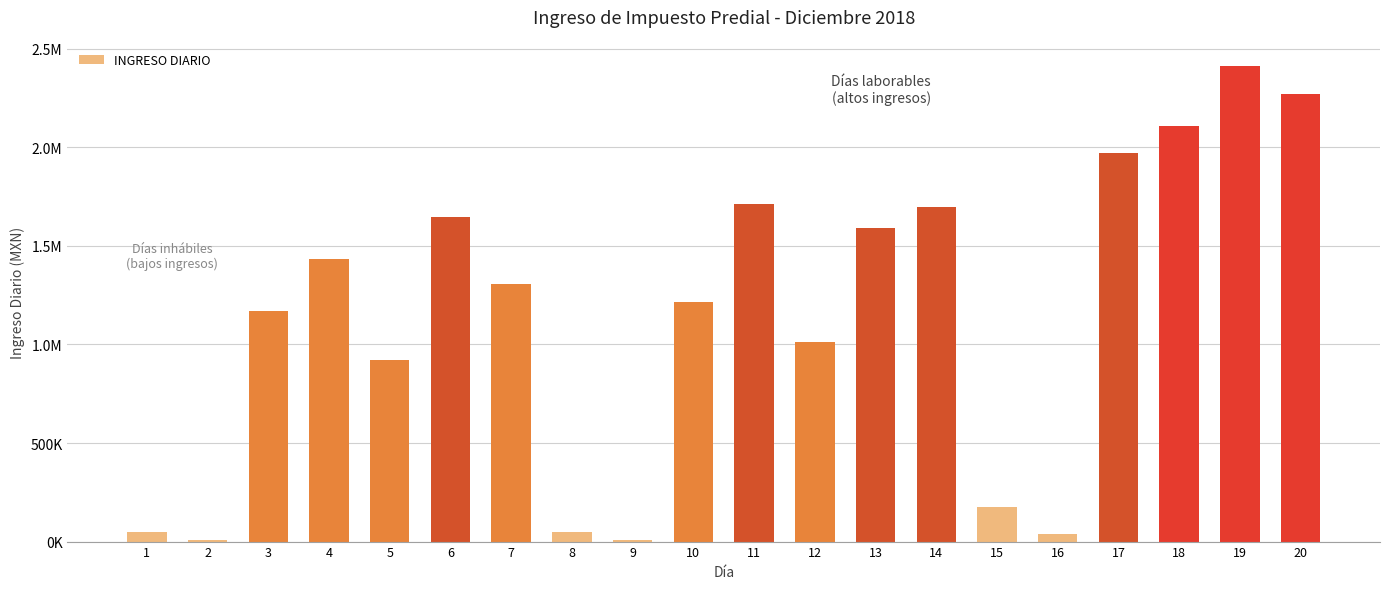

What is the difference between the values at 15 and 11?

1536089.8